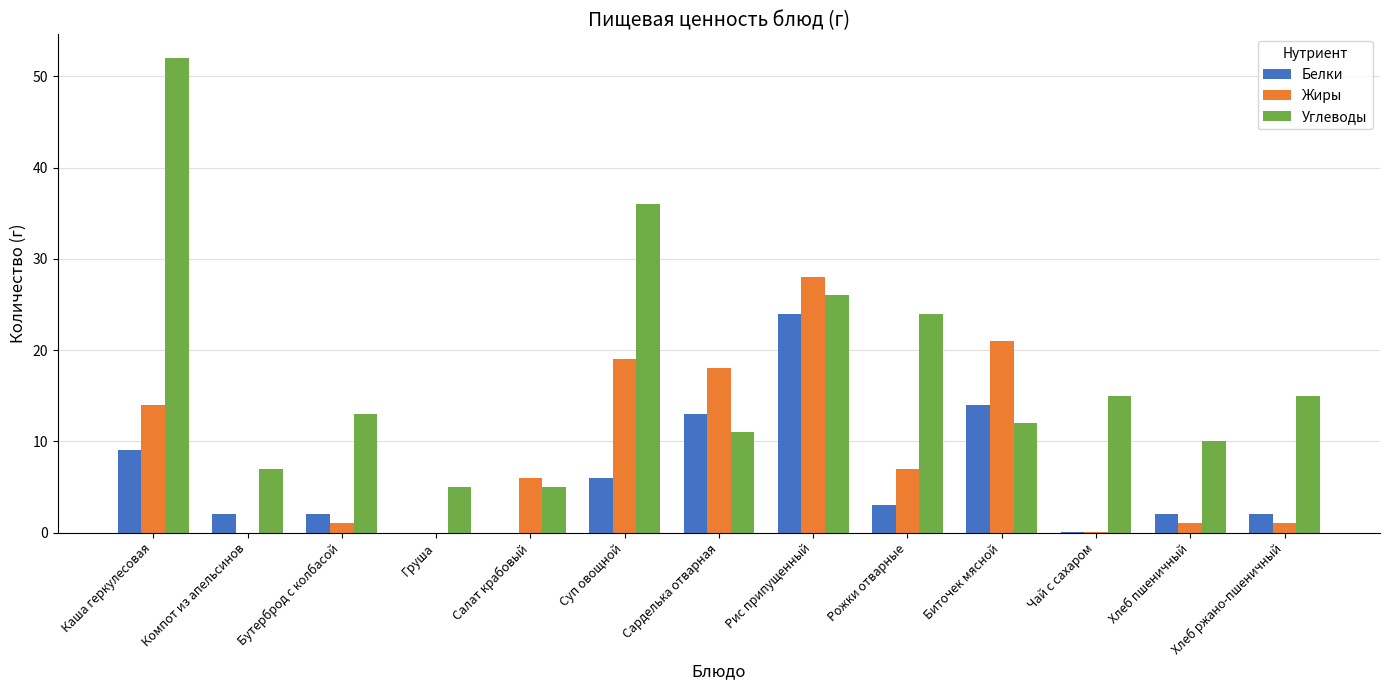

Which series changed the most between Рожки отварные and Чай с сахаром?

Углеводы